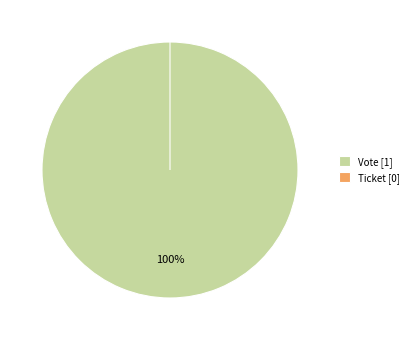

Which category has the smallest portion of the pie?

Ticket